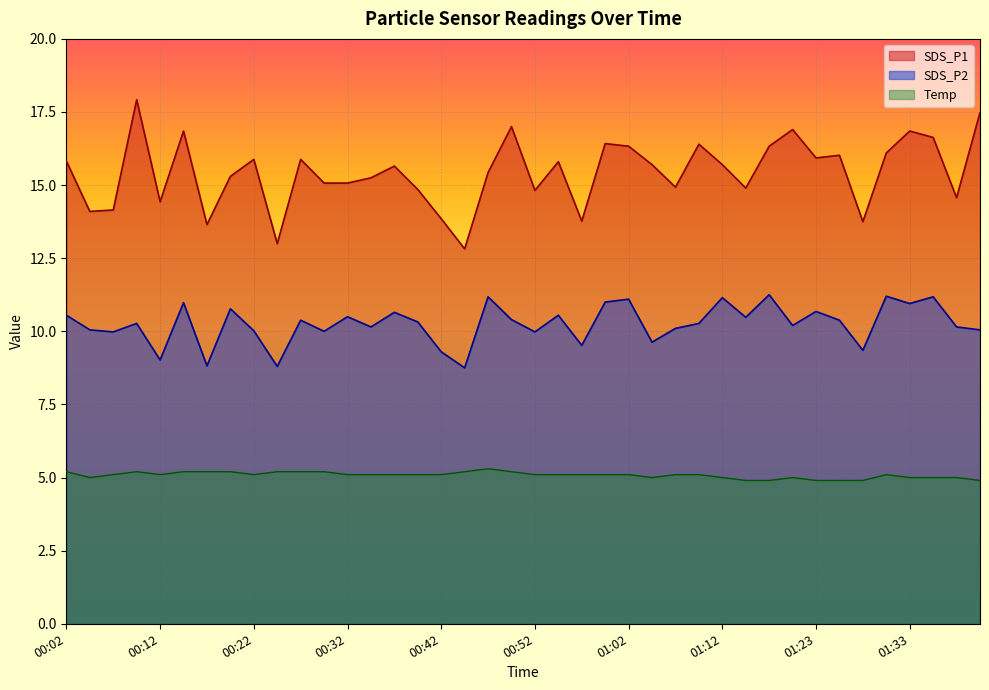

At how many categories does at least one series exceed 10?

40